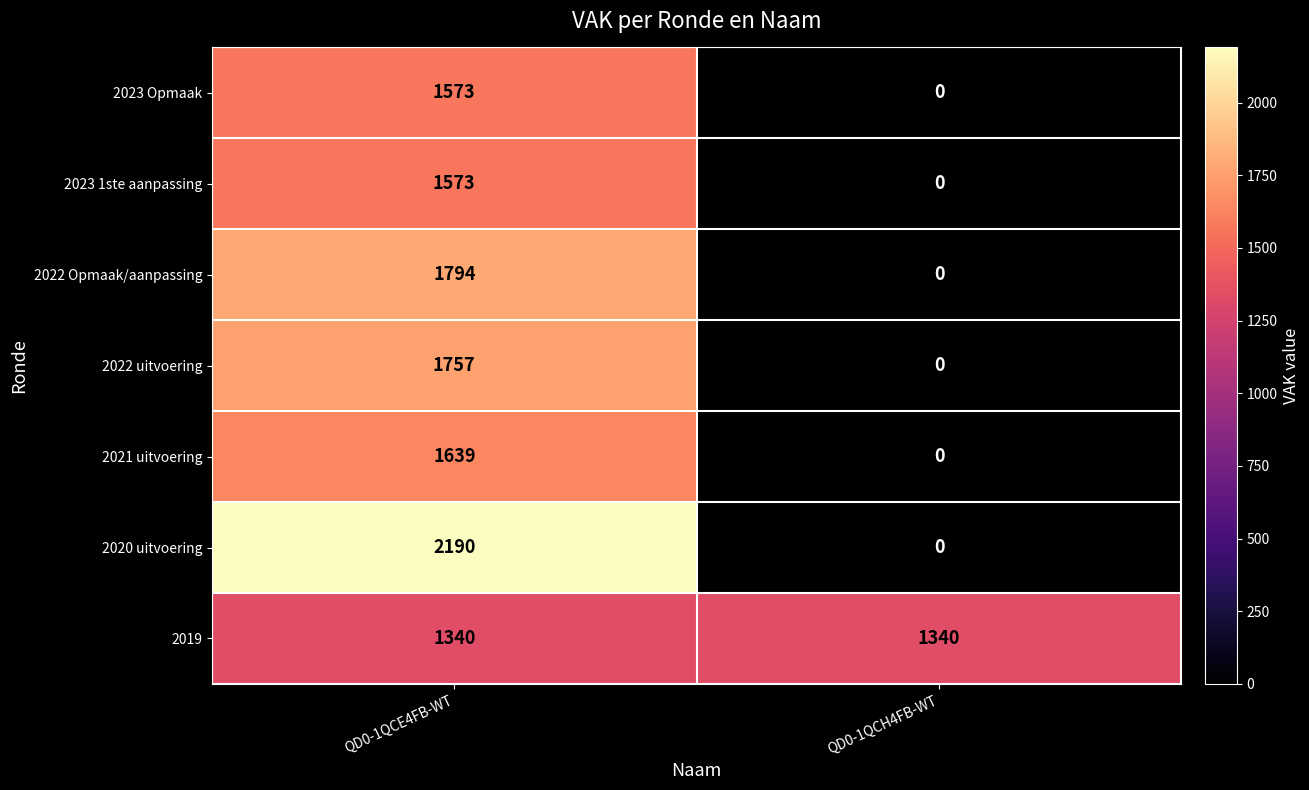

At which label is 2023 1ste aanpassing closest to 786?

QD0-1QCH4FB-WT